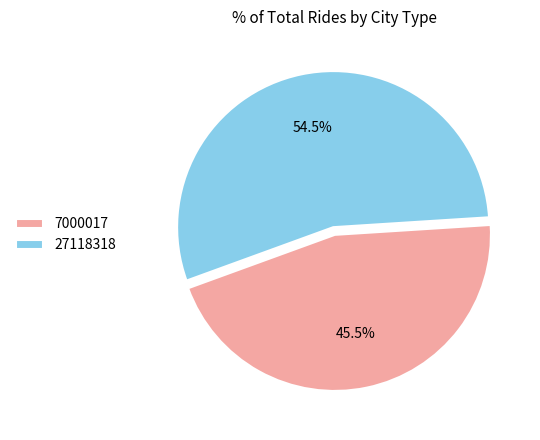

What is the total percentage of 7000017 and 27118318?

100.0%